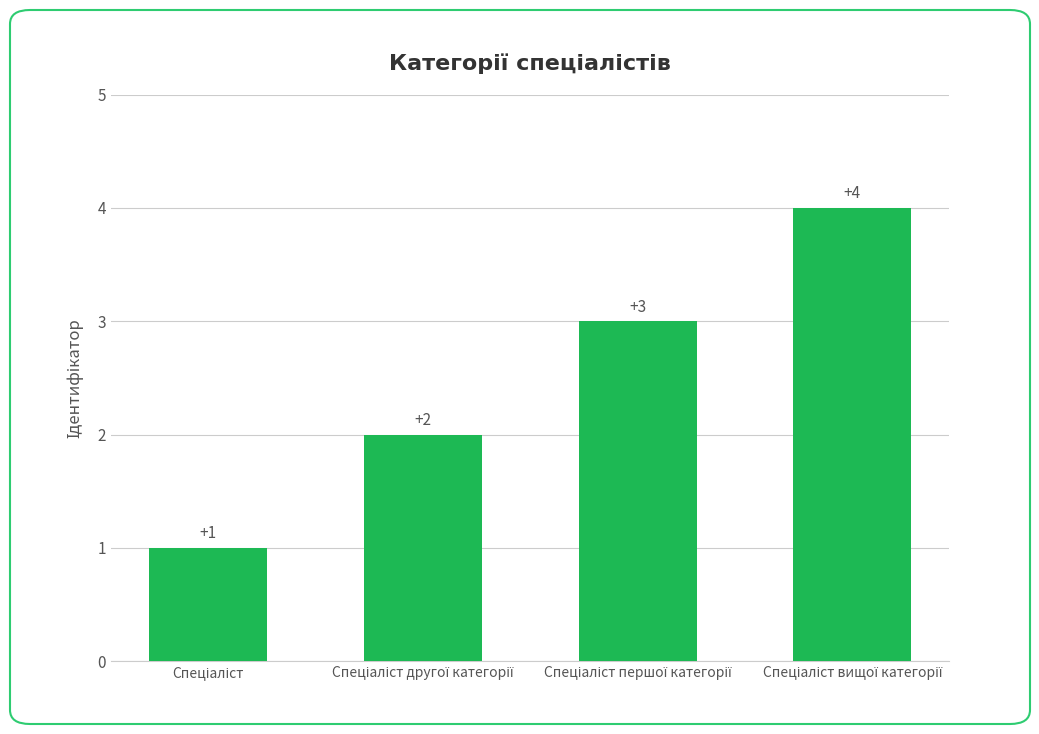

What is the sum of all values?

10